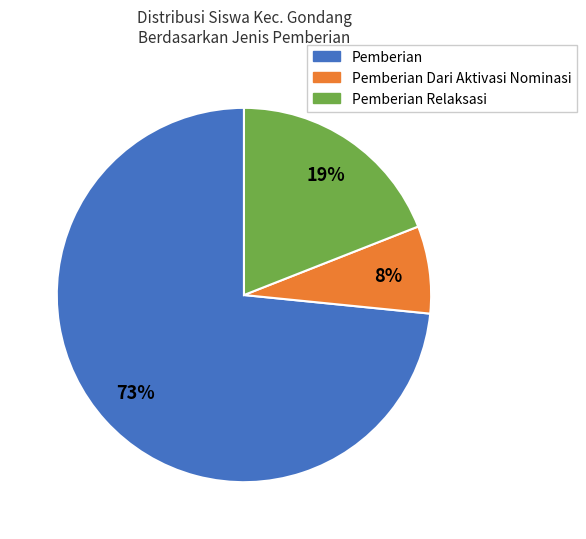

Does any single category account for the majority?

Yes